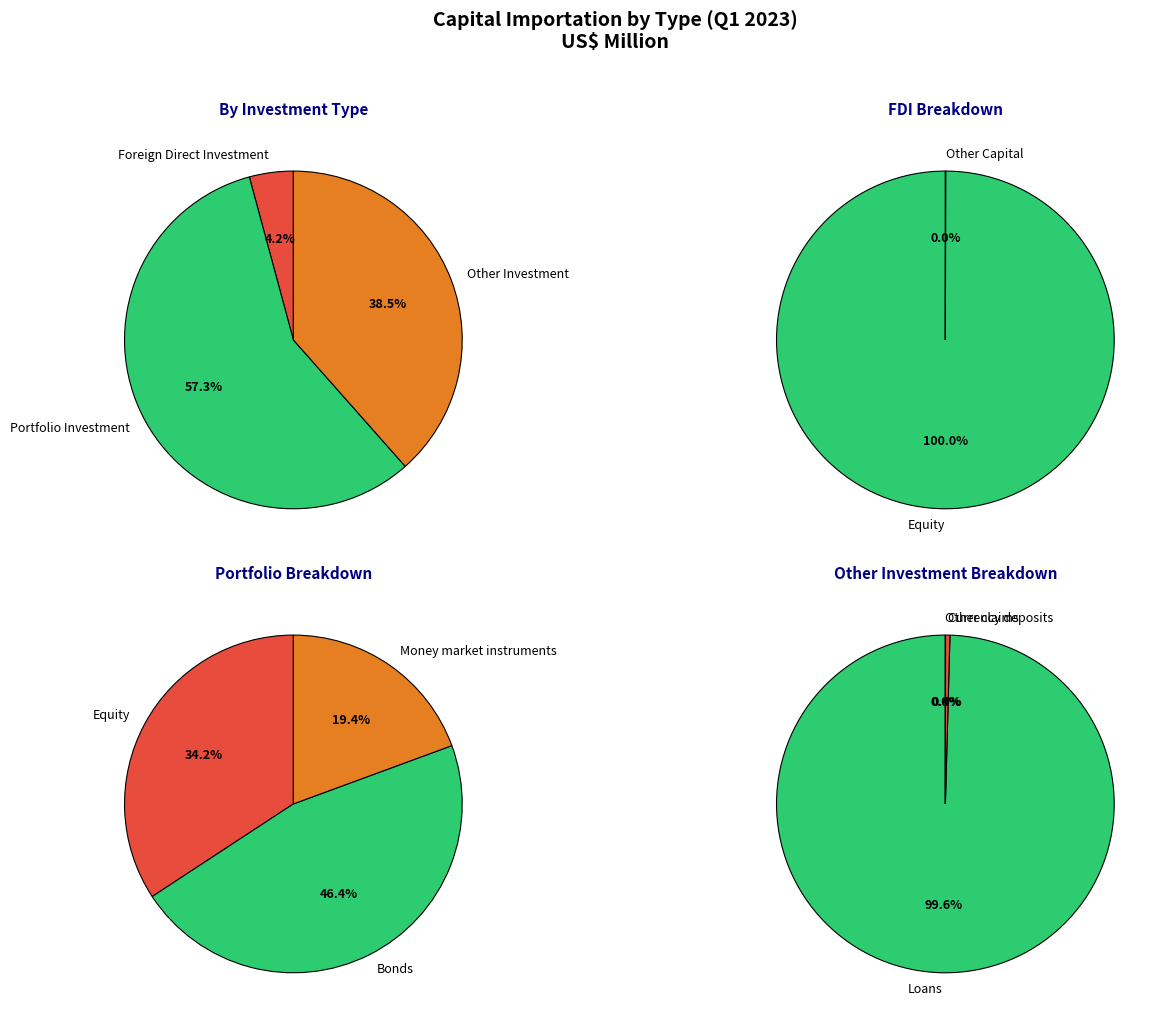

To the nearest percent, what is the difference between the Other Investment and Foreign Direct Investment slice percentages?

34%